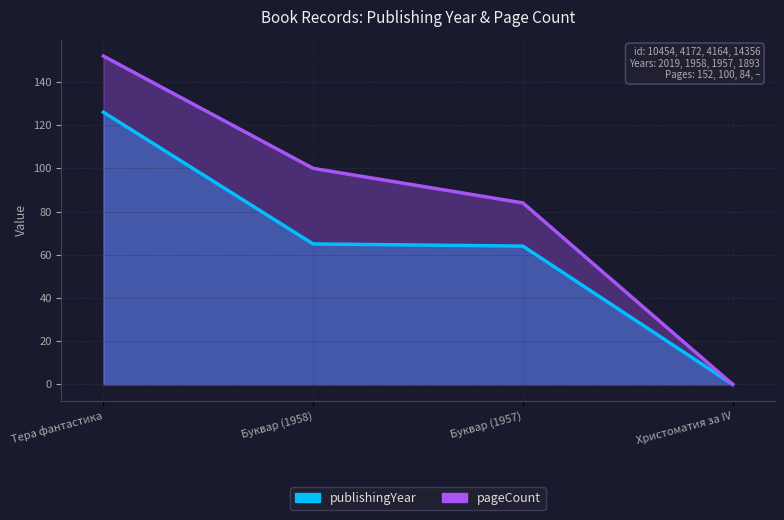

How many lines are shown in the chart?

2